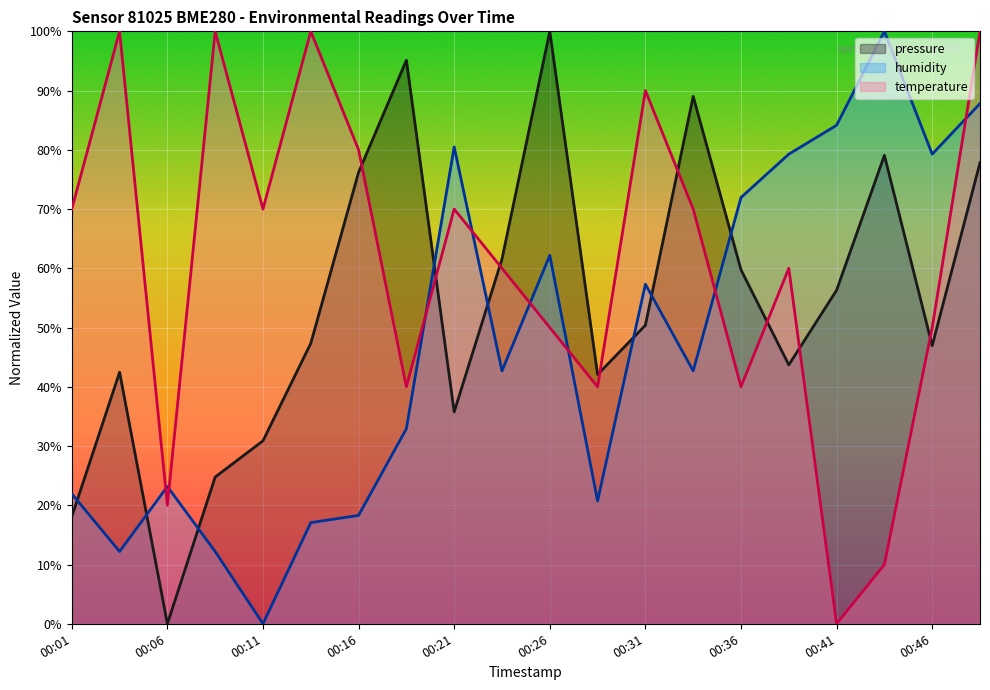

How many values in humidity are above zero?

19